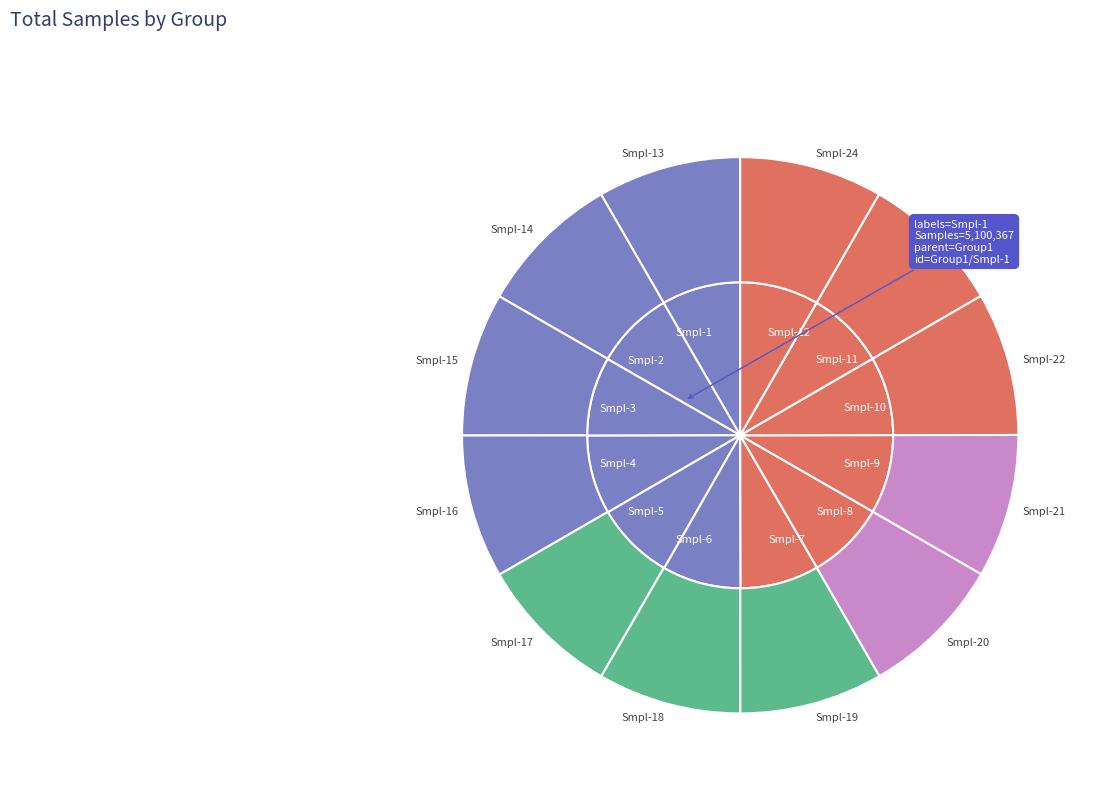

Rank the series by their maximum value, from highest to lowest.

inner, outer